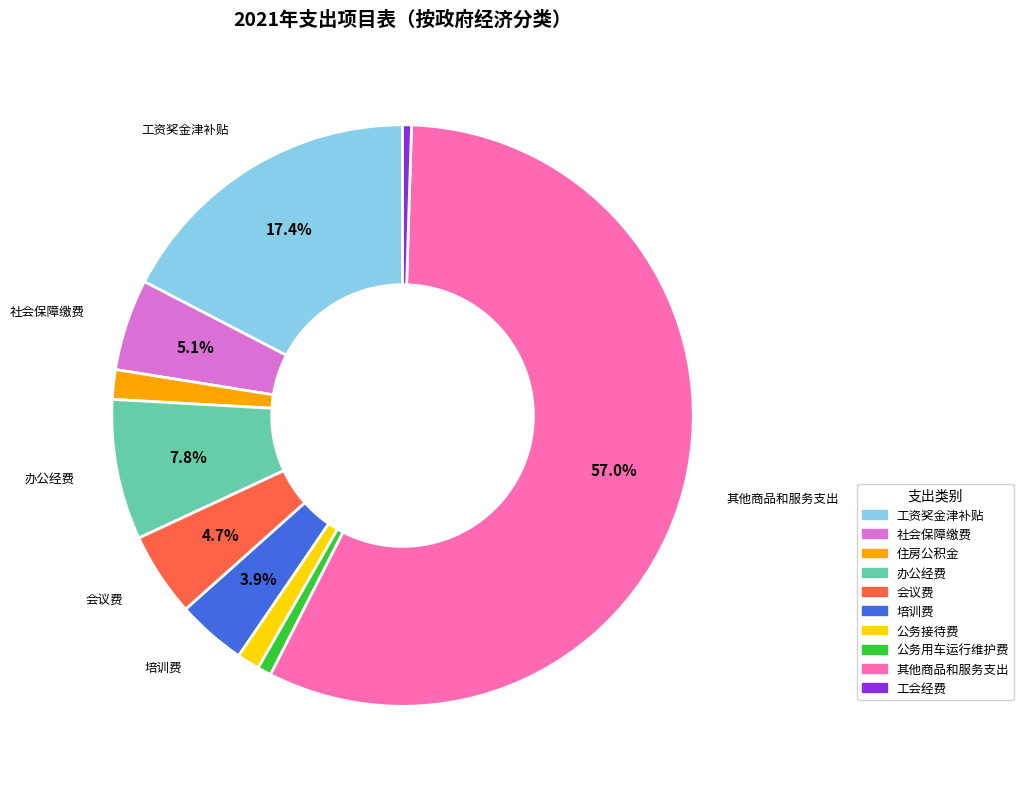

To the nearest percent, what is the combined percentage of 工会经费 and 办公经费?

8%